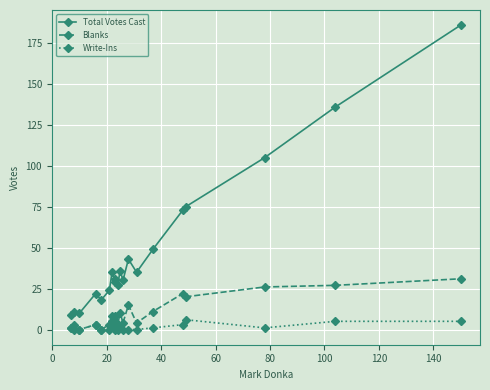

At how many categories does at least one series exceed 64?

5